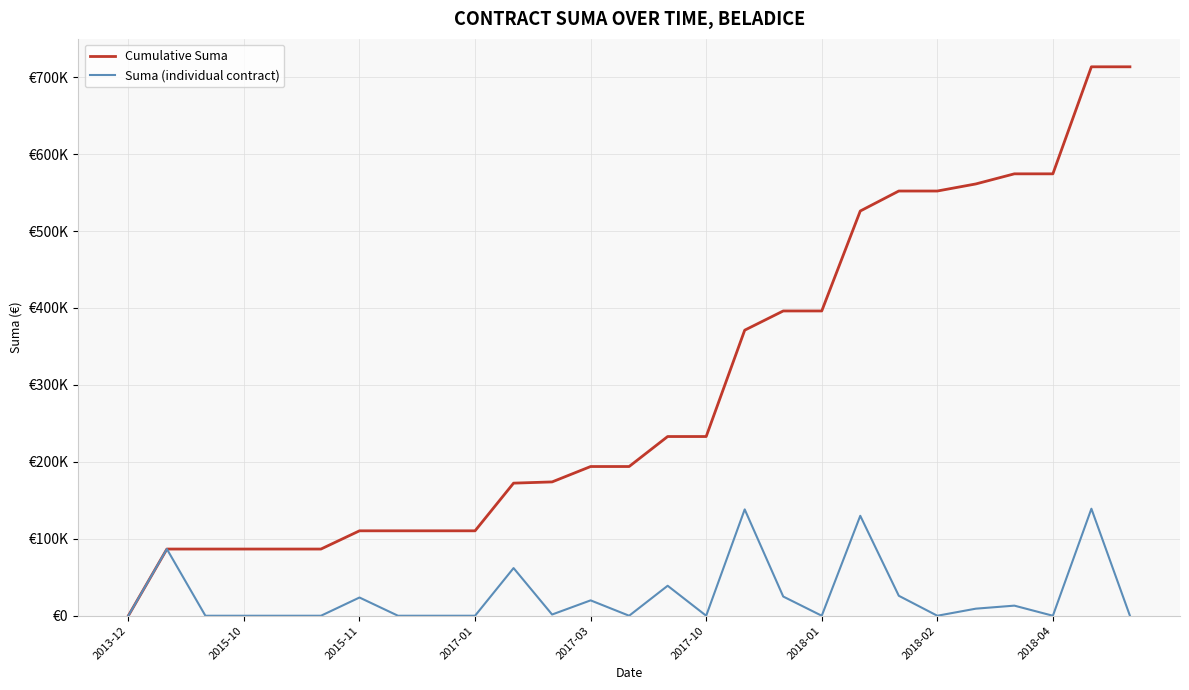

Is this an area chart (filled region under the line)?

No